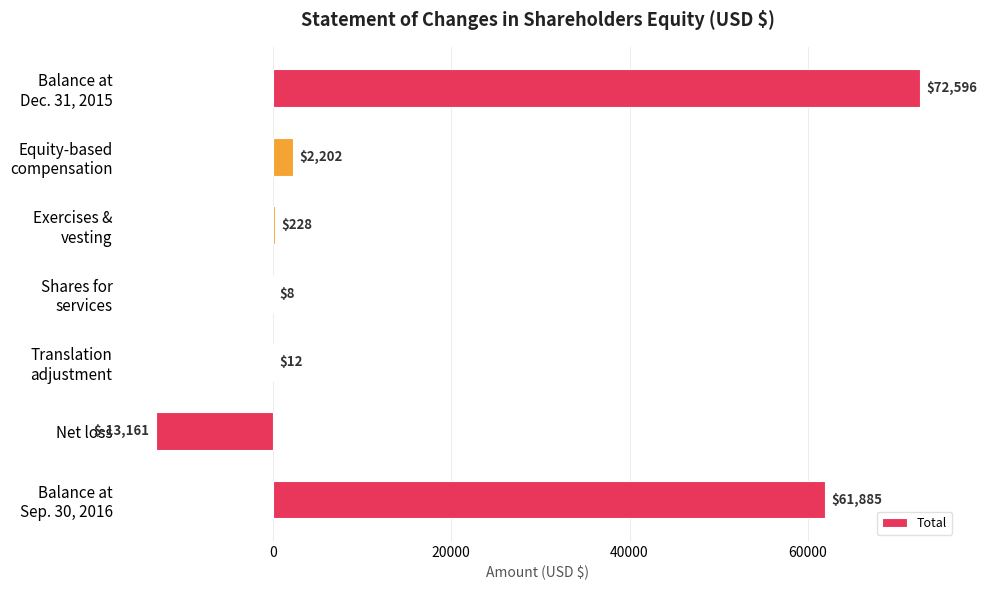

True or false: the data shows -13161 at Net loss.

True